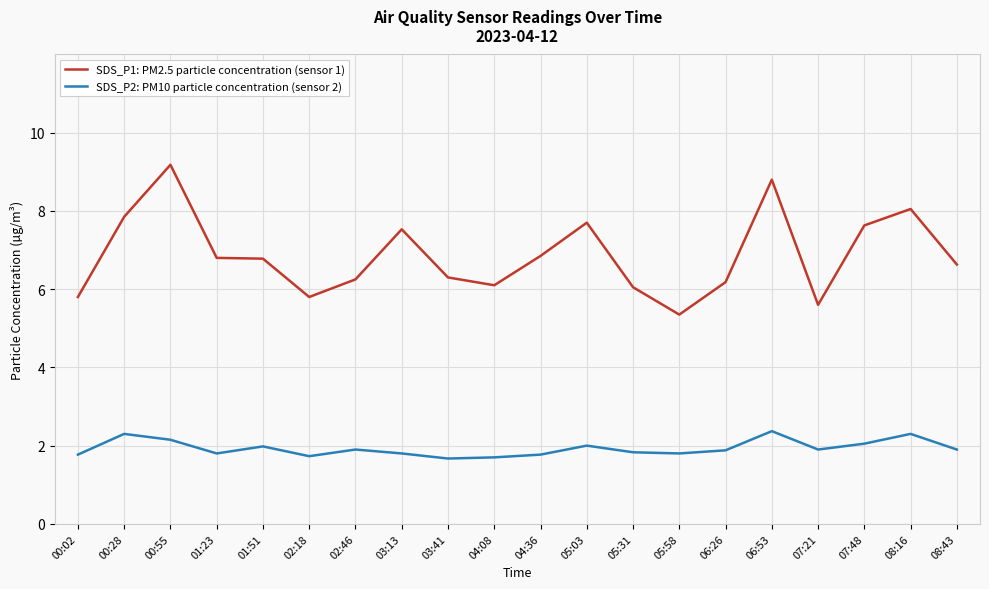

What is the highest value of the SDS_P2: PM10 particle concentration (sensor 2) series?

2.4